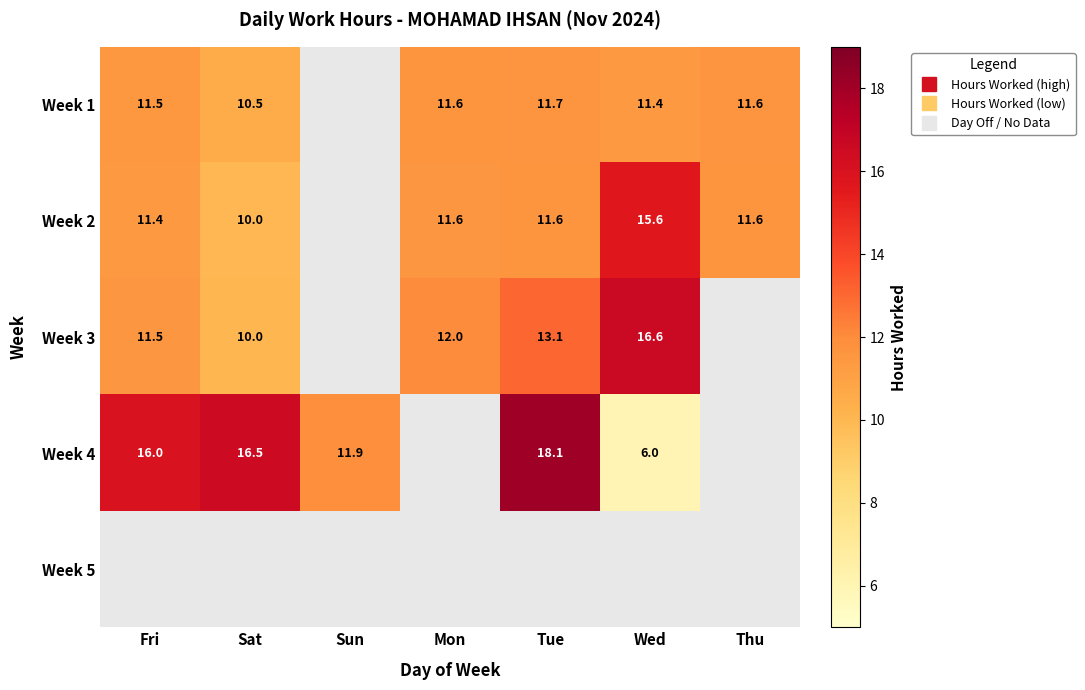

Which has a higher value, Sun or Fri?

Fri